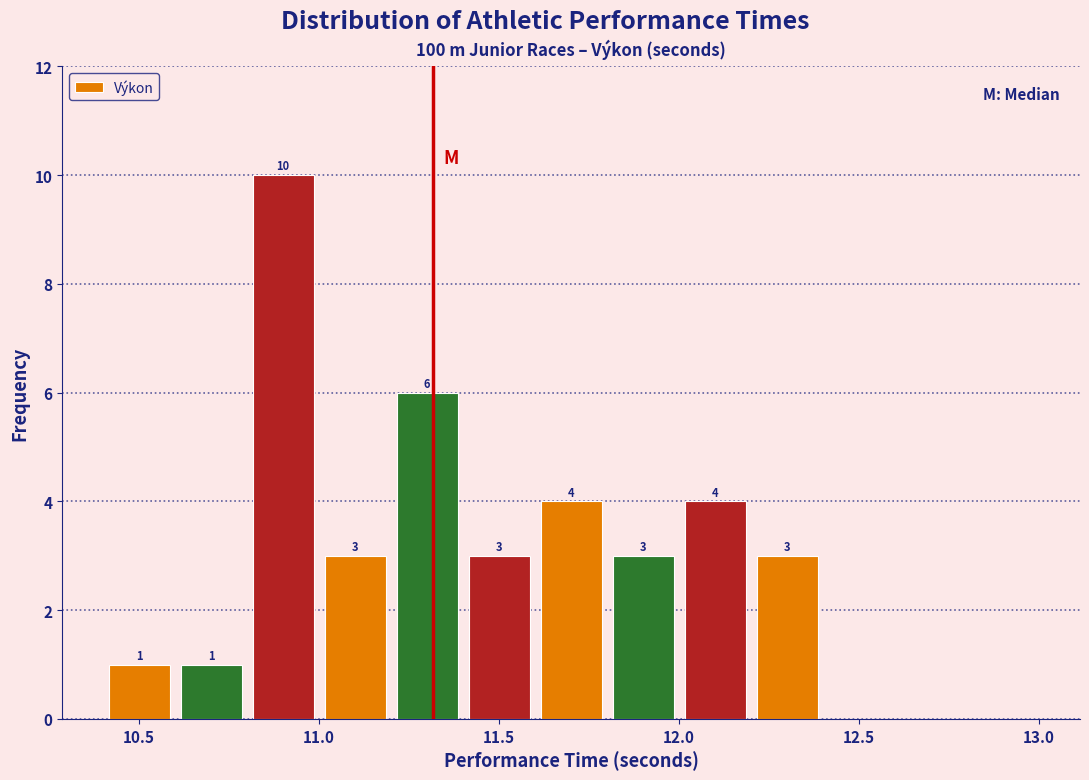

Which range on the x-axis has the tallest bar?

10.8 to 11.0